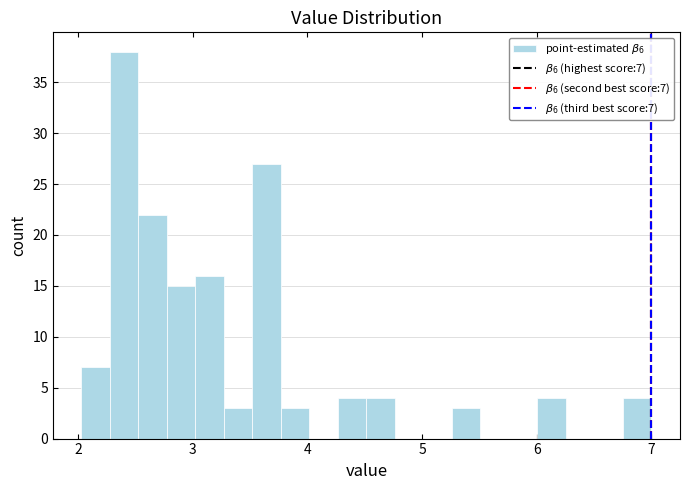

Around what value on the x-axis is the tallest bar? Give the approximate position of its centre, as read against the axis.

2.4